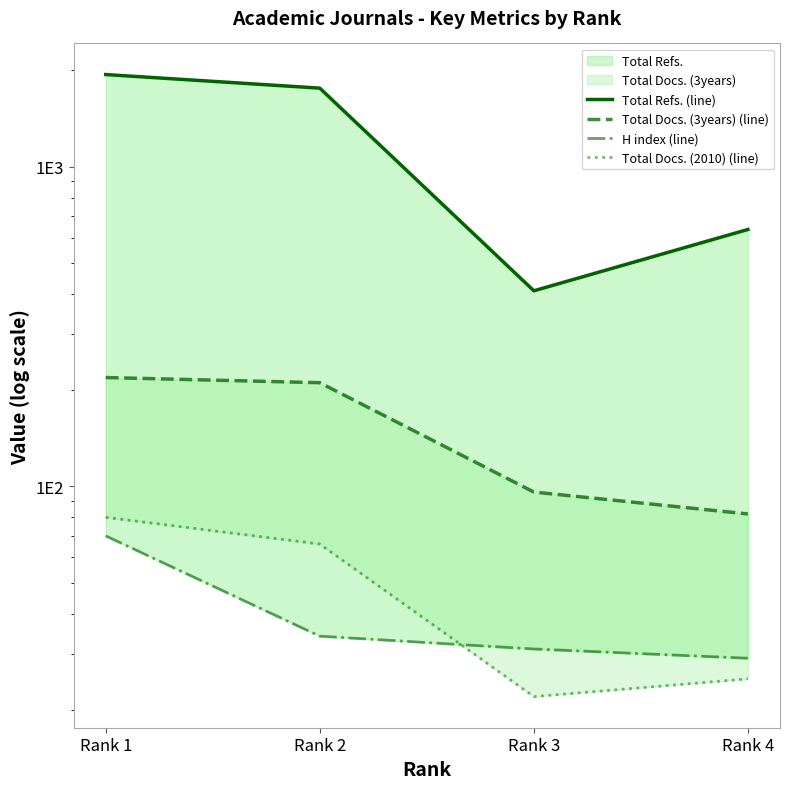

At which category is the sum across all series the highest?

Rank 1